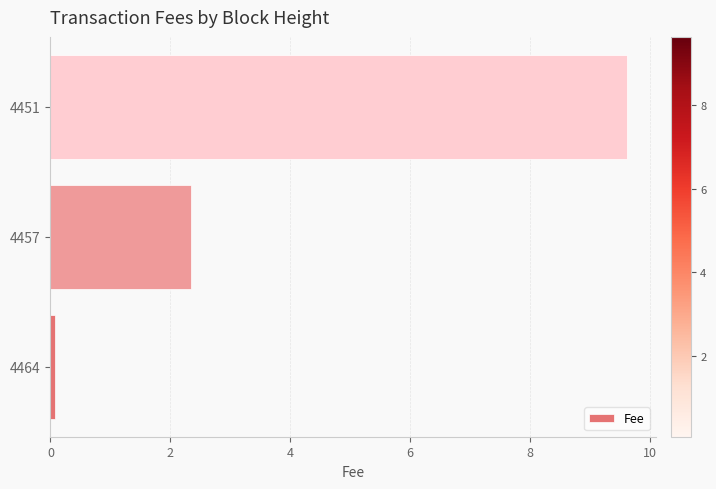

The chart shows a value of 0.1 at 4464. True or false?

True